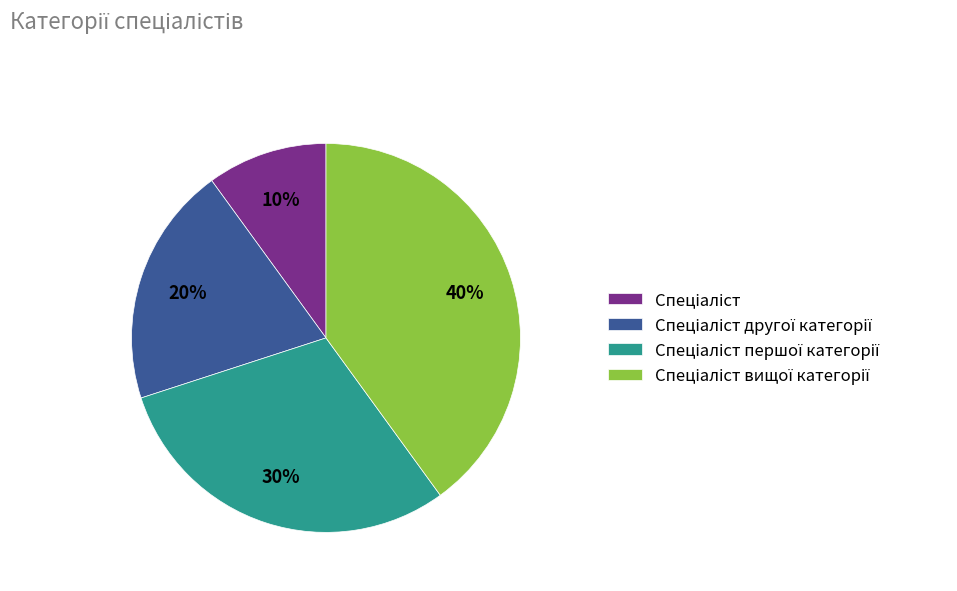

To the nearest percent, what is the average slice percentage?

25%